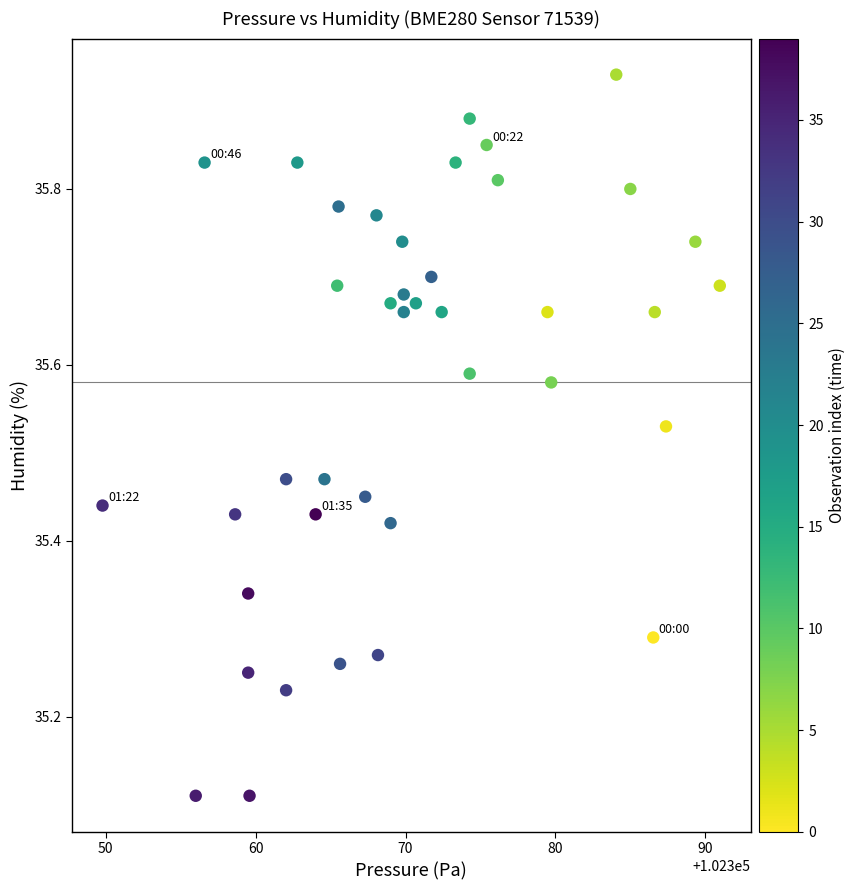

What is the range of Y values (max minus min)?

0.8